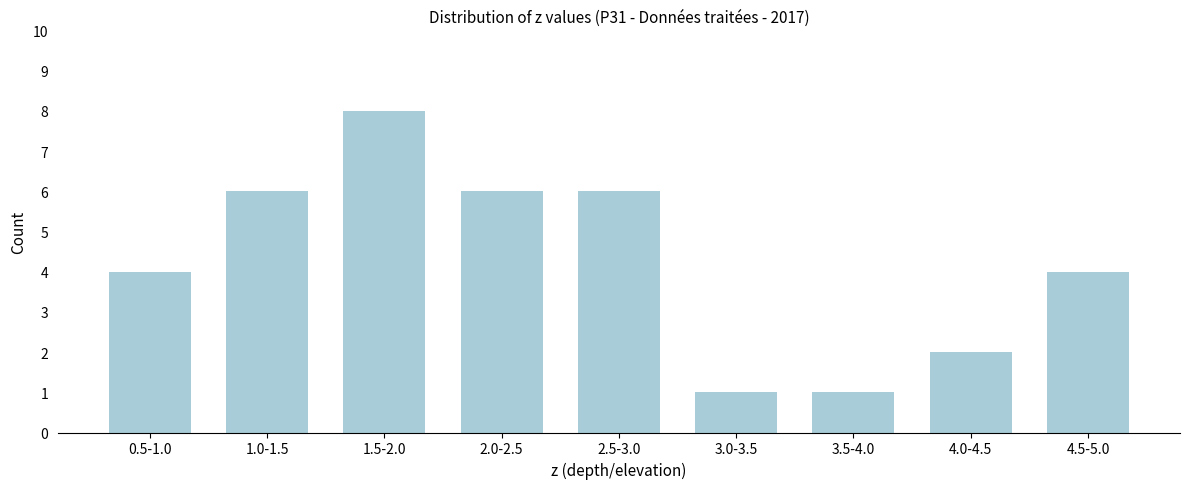

Reading left to right, what are all the values shown in this chart?

0.5-1.0=4	1.0-1.5=6	1.5-2.0=8	2.0-2.5=6	2.5-3.0=6	3.0-3.5=1	3.5-4.0=1	4.0-4.5=2	4.5-5.0=4